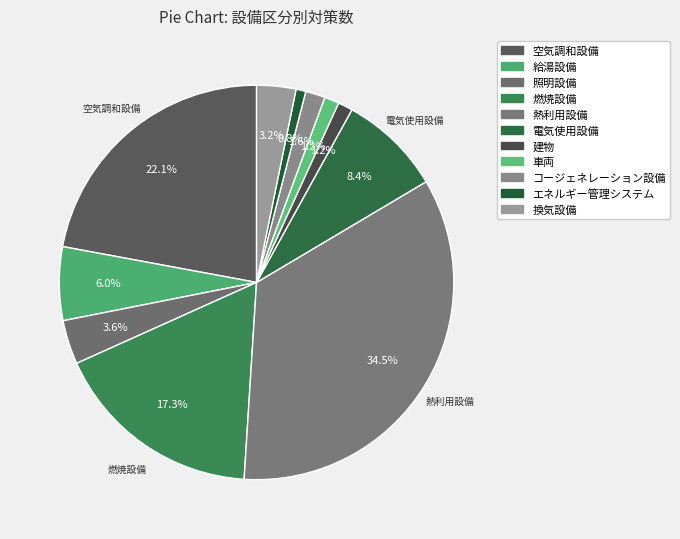

Does any single category account for the majority?

No